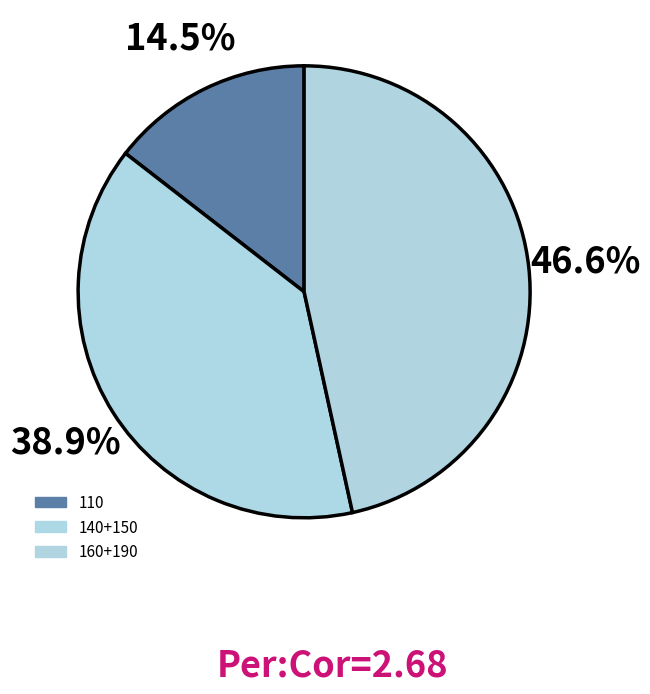

Is there a majority slice in this chart?

No